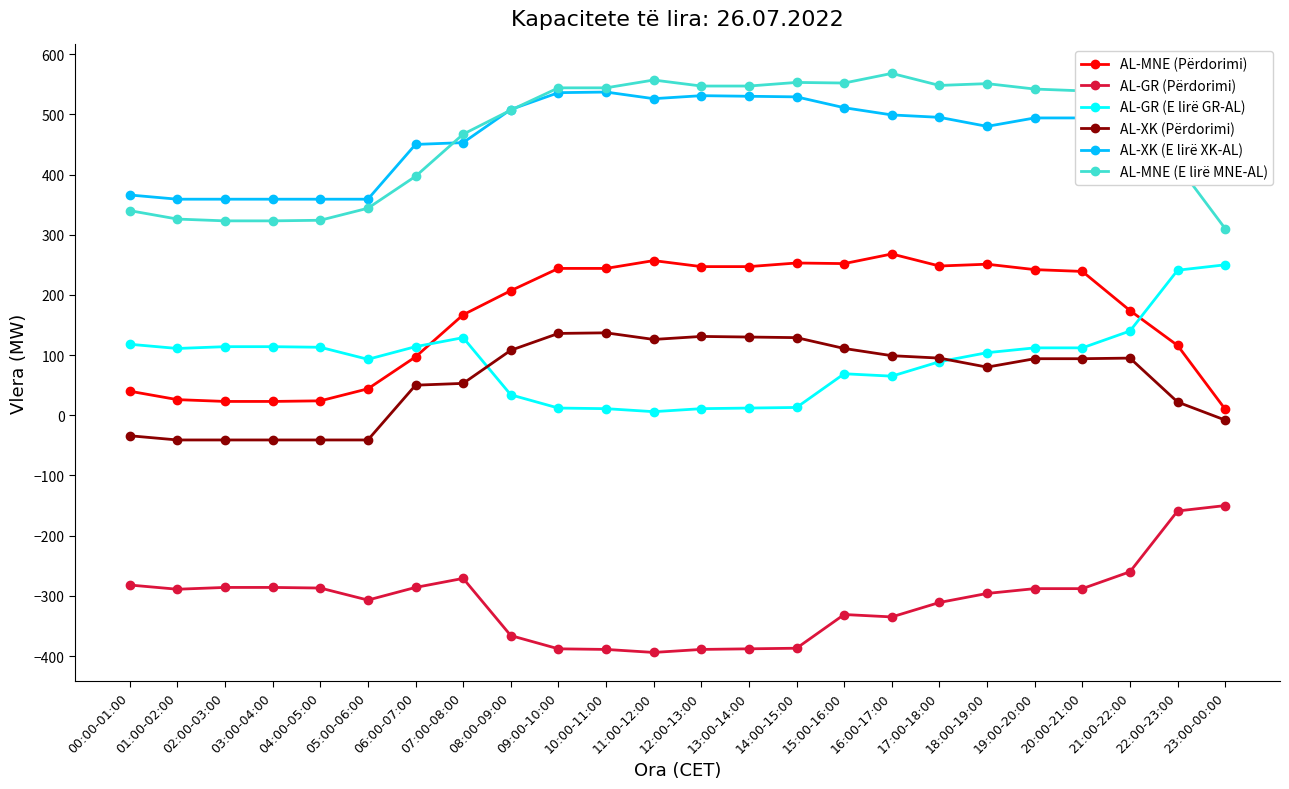

True or false: AL-XK (Përdorimi) and AL-MNE (E lirë MNE-AL) intersect in this chart.

False